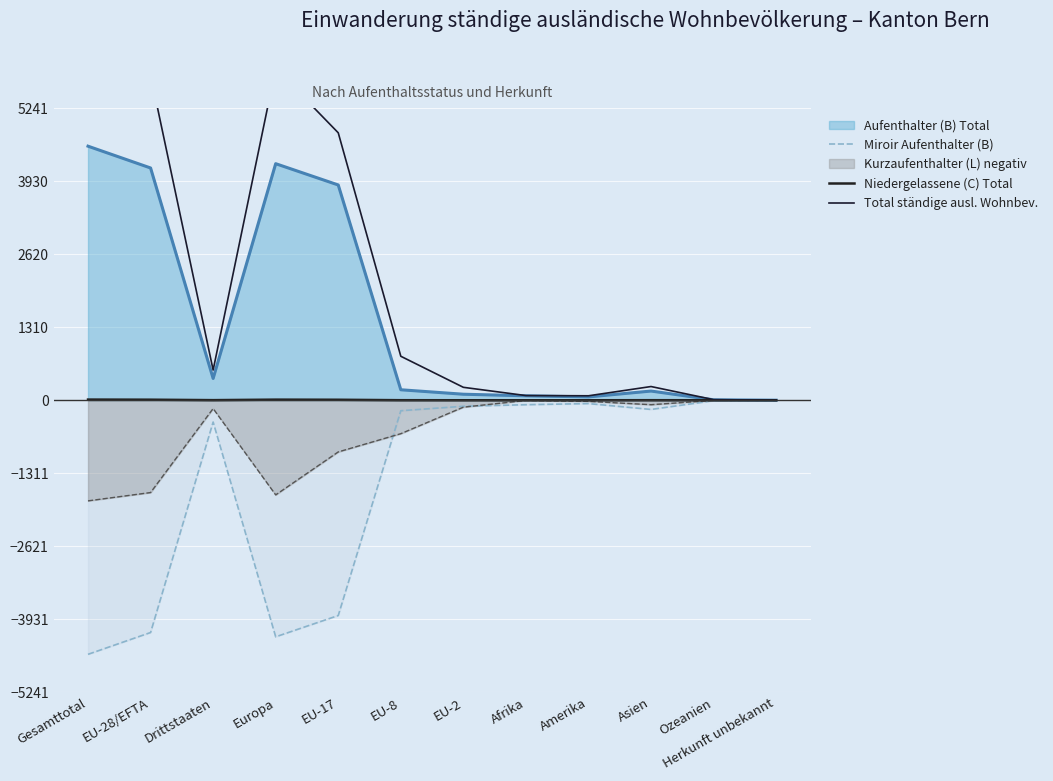

True or false: Aufenthalter (B) Total has a value of 4244 at Europa.

True